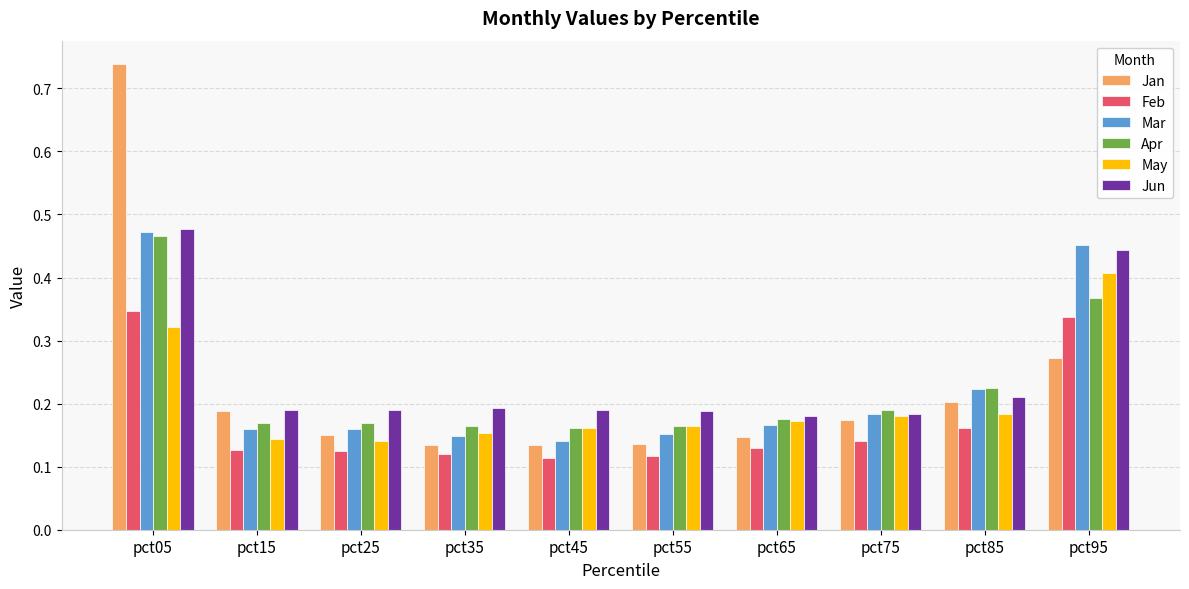

Which series changed the most between pct15 and pct55?

Jan